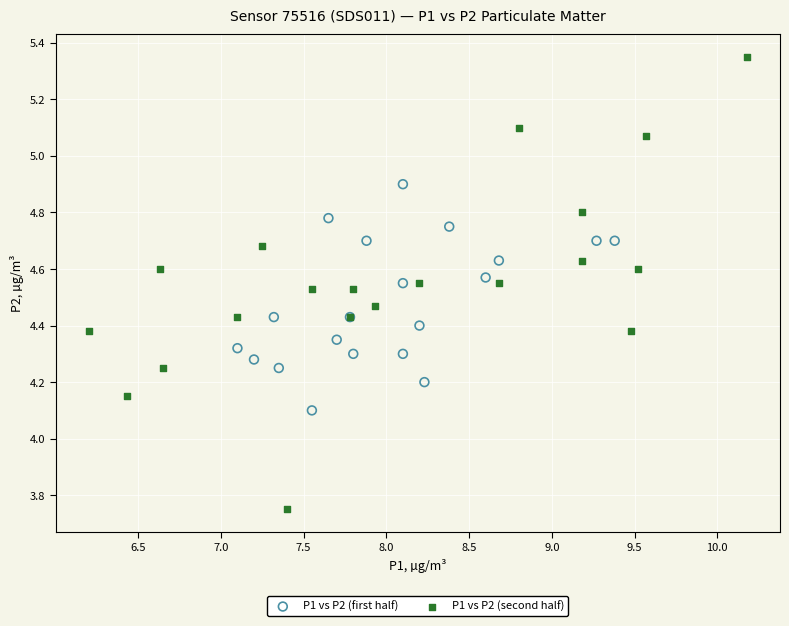

Which series contains the lowest Y value?

P1 vs P2 (second half)